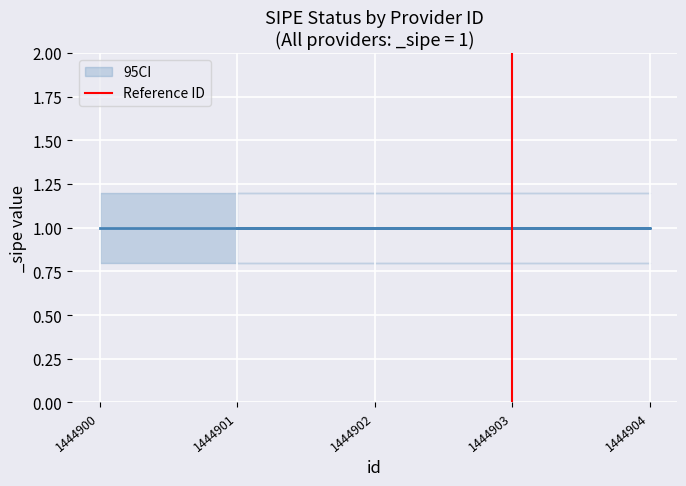

Is it true that the value at 1444903 is 0?

False